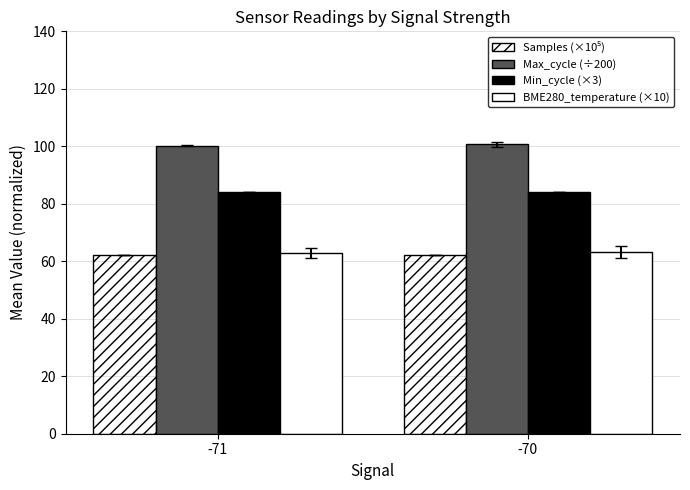

True or false: Max_cycle (÷200) has a value of 31.0 at -70.

False